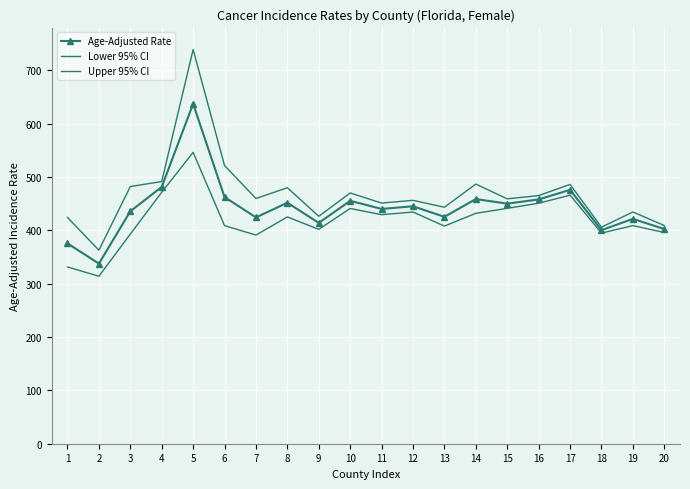

Rank the series by their maximum value, from lowest to highest.

Lower 95% CI, Age-Adjusted Rate, Upper 95% CI